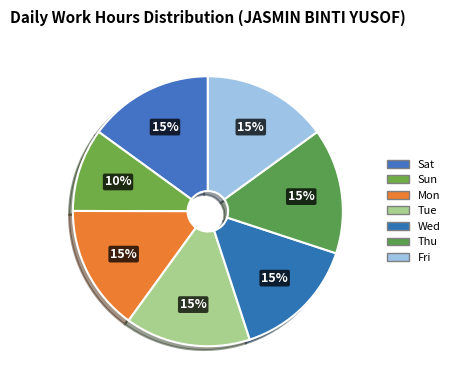

Which has a higher value, Wed or Fri?

Fri